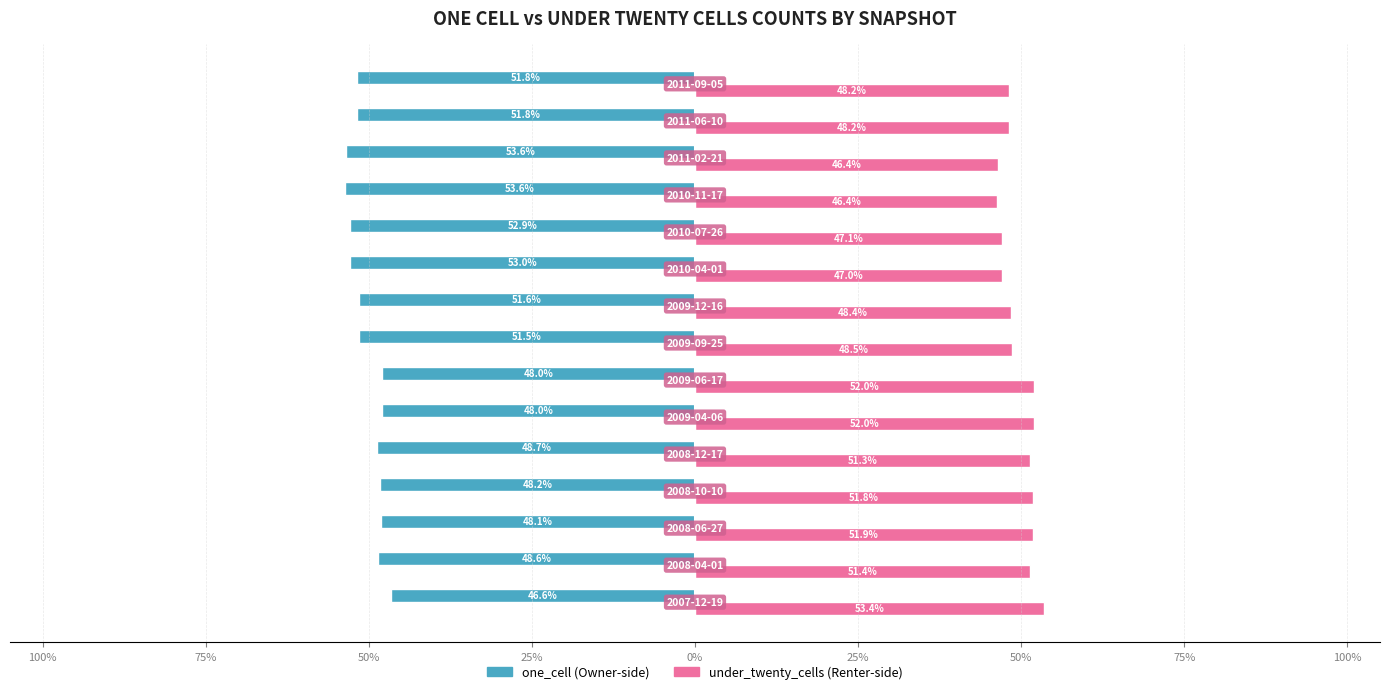

How many bars are there in each group?

2